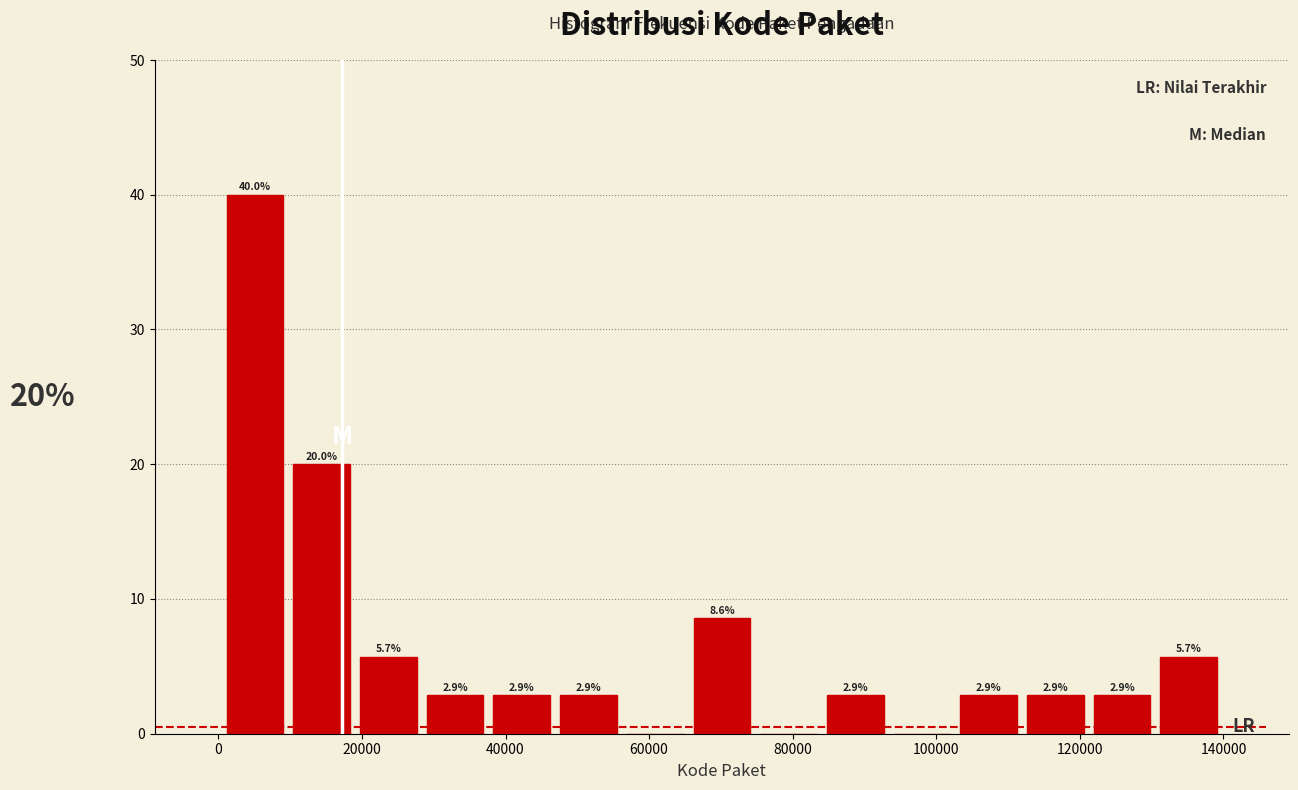

Over which range of the x-axis is the bar tallest?

0 to 10000